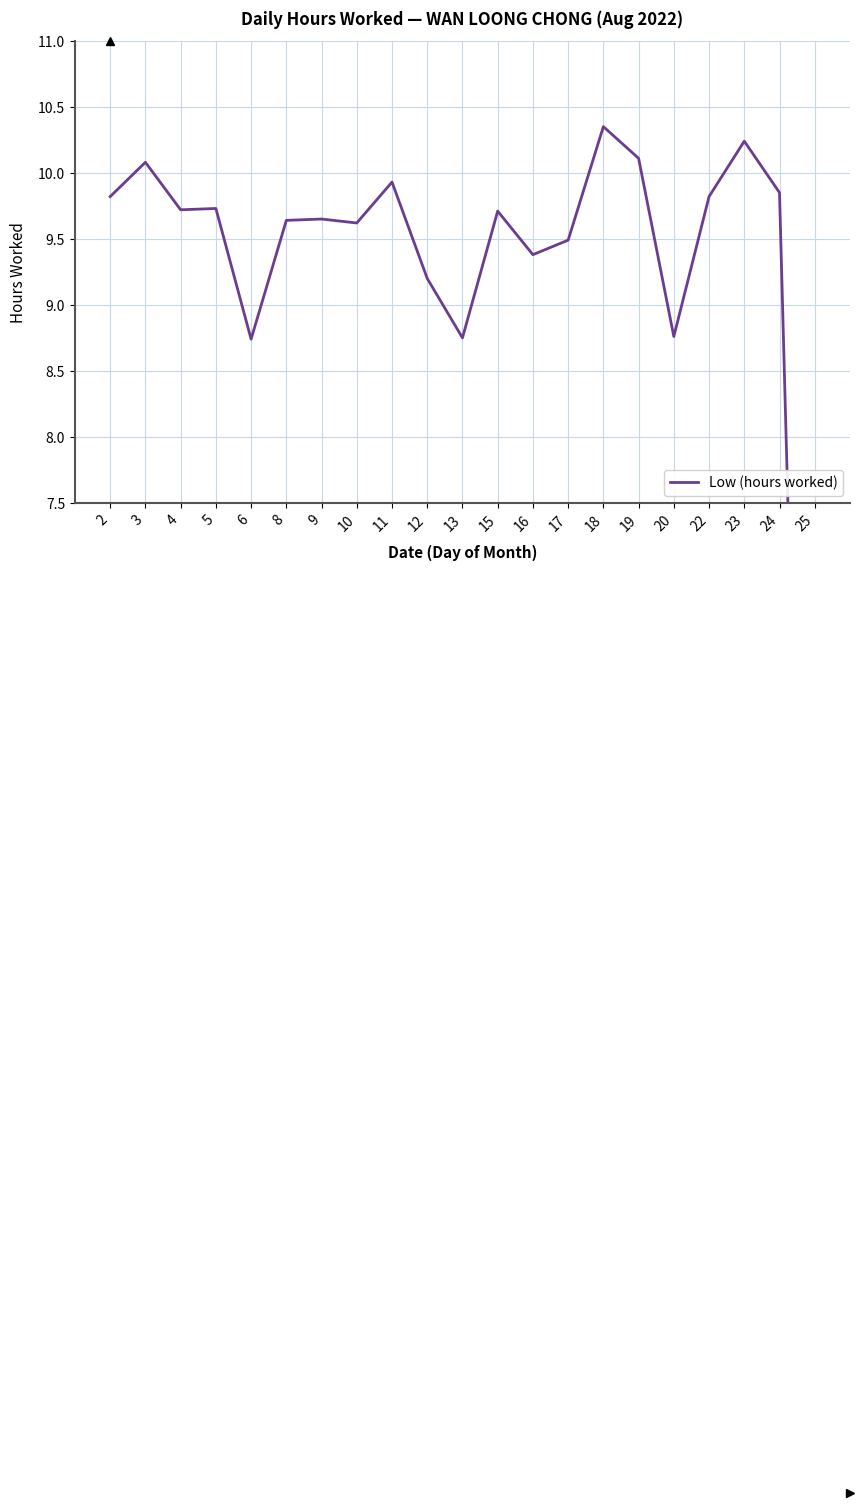

True or false: the data shows 9.6 at 8.

True